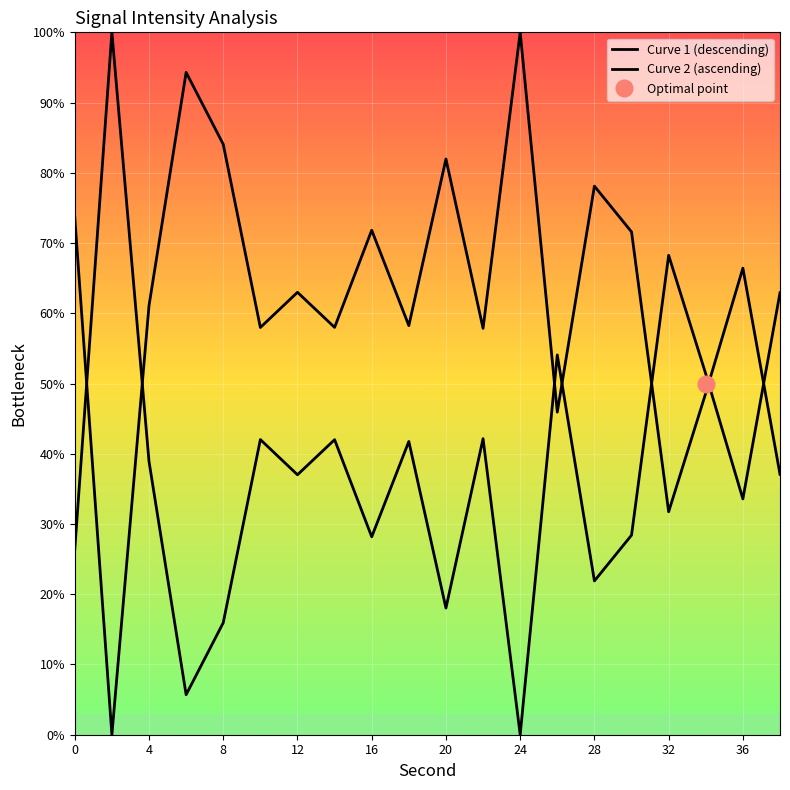

Reading right to left, transcribe all the data shown in this chart.

38=62.9	36=33.6	34=51.4	32=68.3	30=28.4	28=21.9	26=54.1	24=-0.0	22=42.1	20=18.0	18=41.8	16=28.2	14=42.0	12=37.0	10=42.0	8=15.9	6=5.7	4=38.9	2=100.0	0=26.4